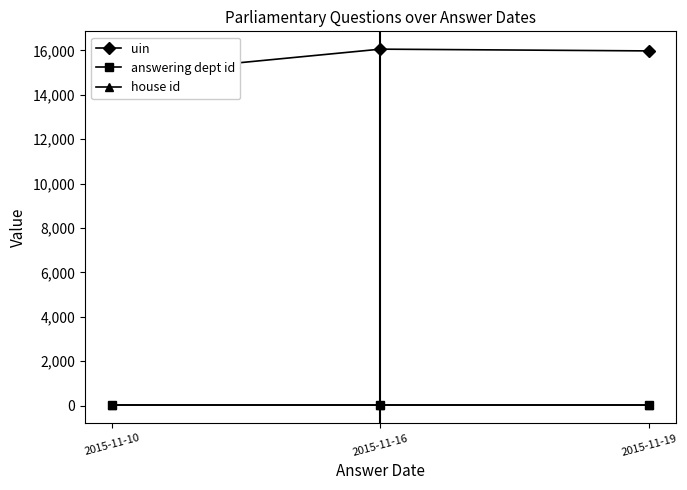

At 2015-11-10, list the series in order from smallest to largest.

house id, answering dept id, uin